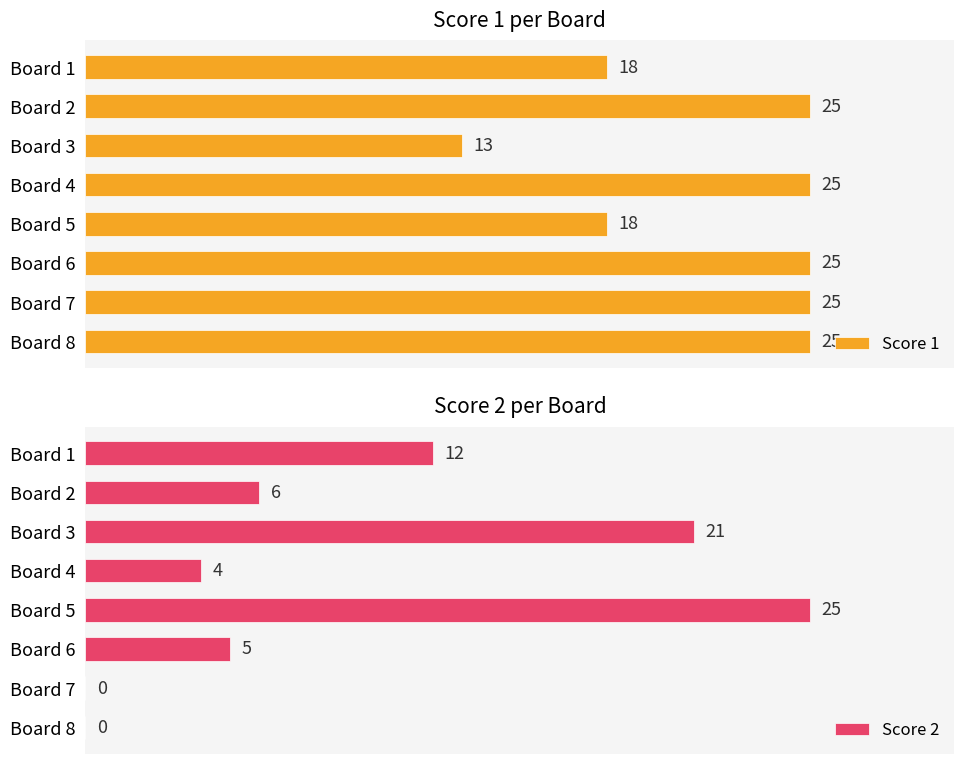

What are all the series names shown in the legend?

Score 1, Score 2